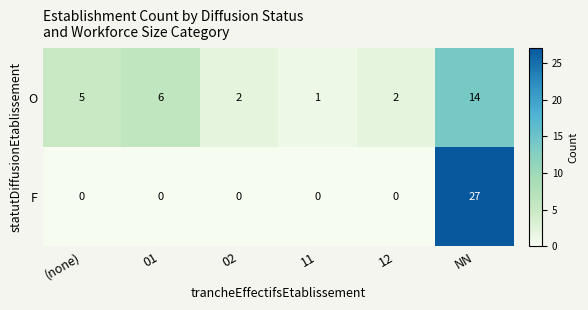

Is the value of F at (none) greater than the value of O at 01?

No